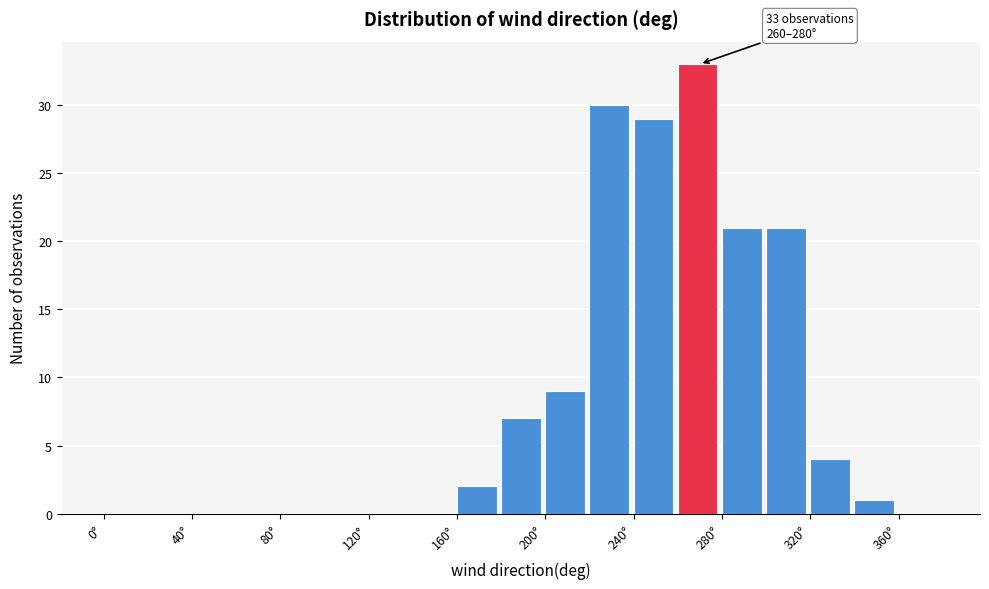

Which range on the x-axis has the tallest bar?

260 to 280